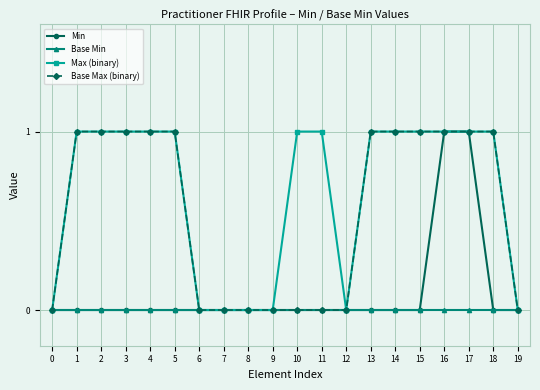

Which series has the largest total across all categories?

Max (binary)